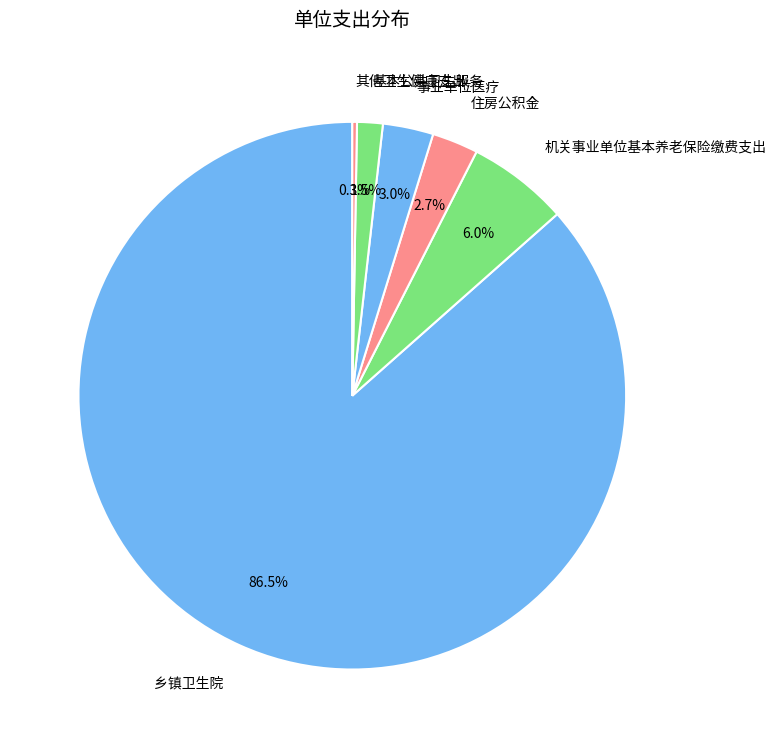

Which slice is the largest?

乡镇卫生院